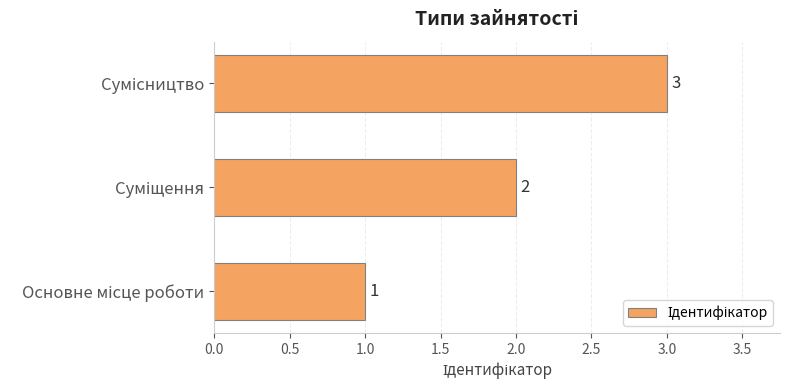

What is the greatest value displayed?

3